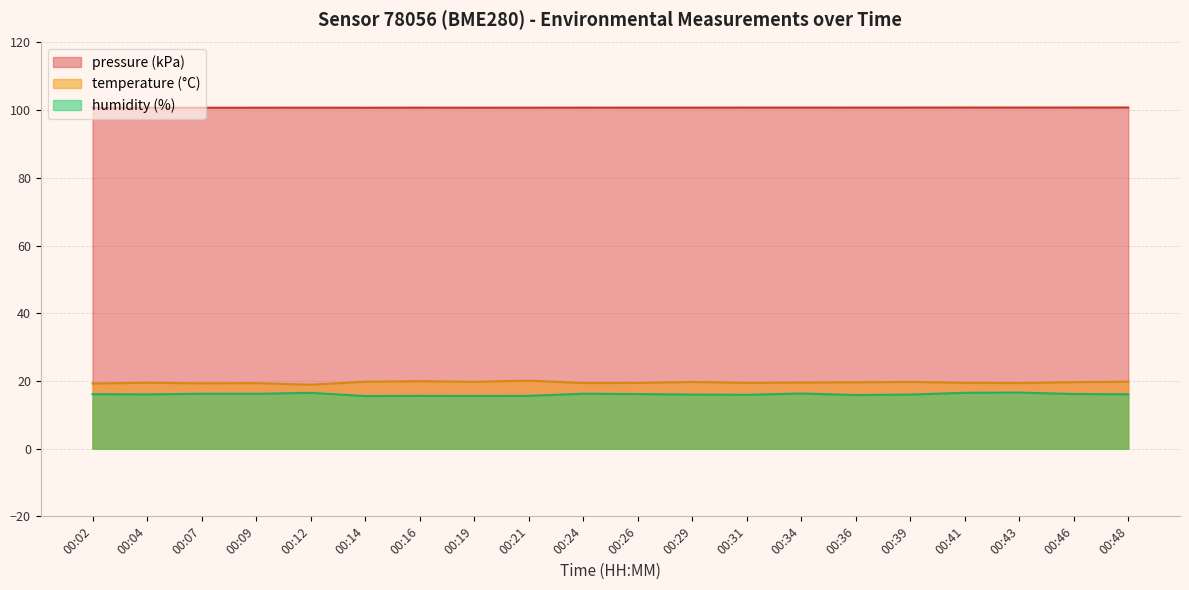

What is the value of the pressure point at the 1st from the left?

100.7